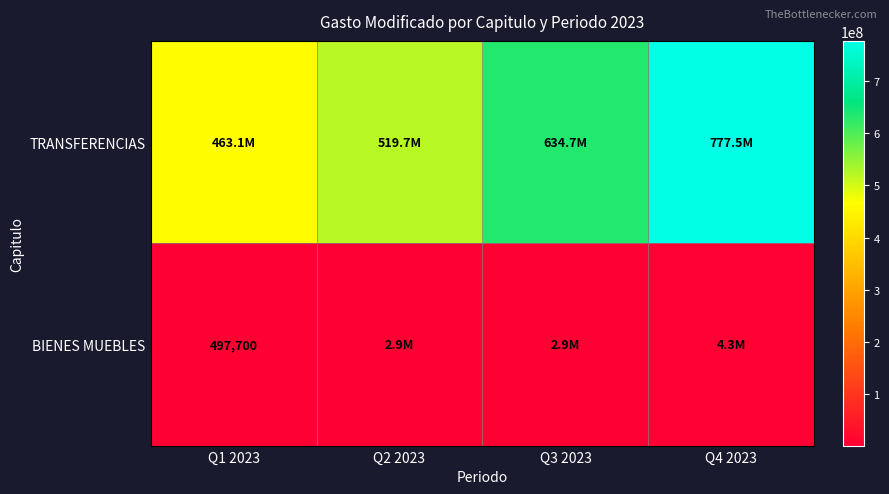

True or false: BIENES MUEBLES has a value of 1182184.2 at Q2 2023.

False